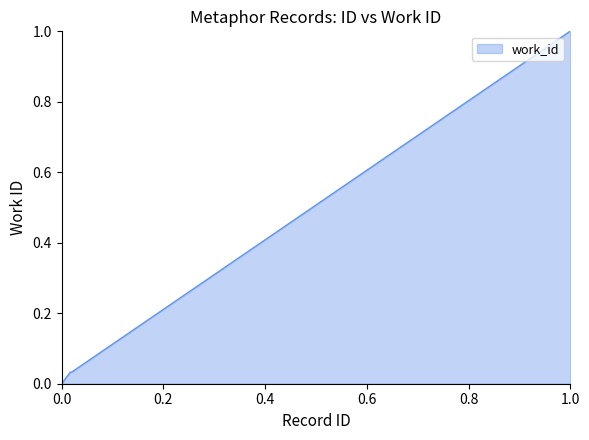

What is the difference between the second highest and minimum values?

1.0